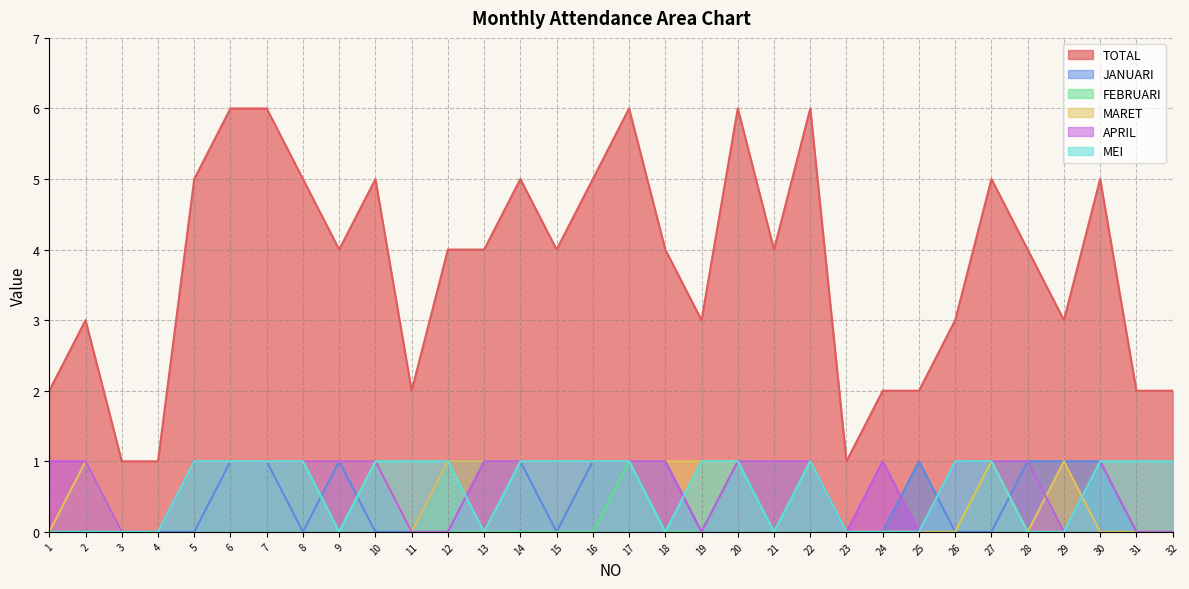

What is the maximum value shown in the chart?

6